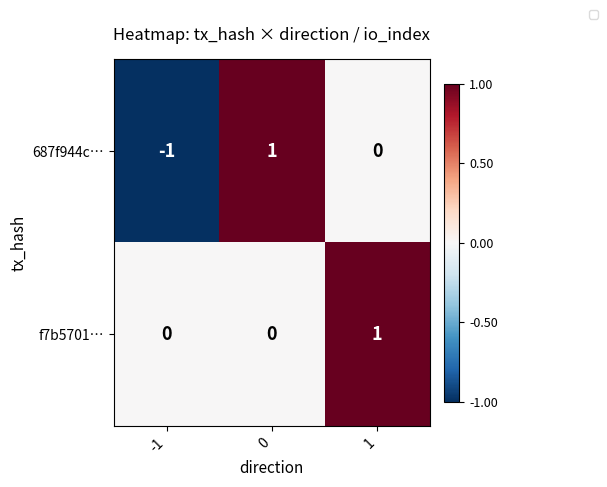

Count the 687f944c… values in the range -1 to 1.

3